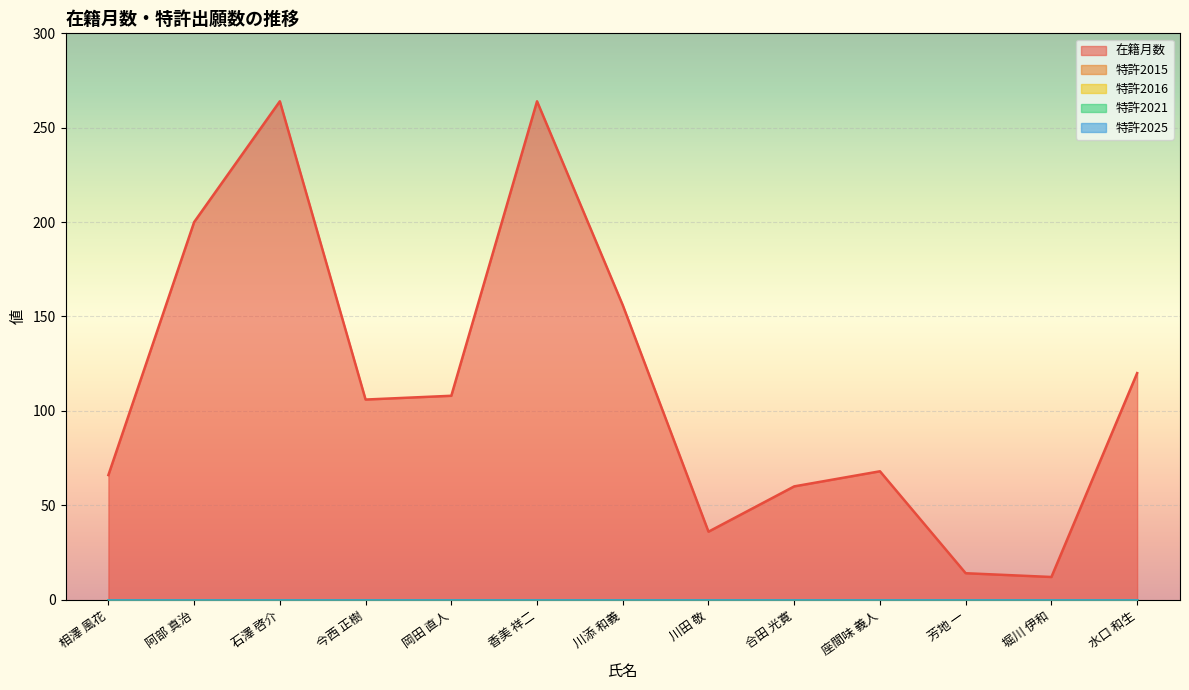

Between 岡田 直人 and 香美 祥二, which series saw the biggest shift?

在籍月数